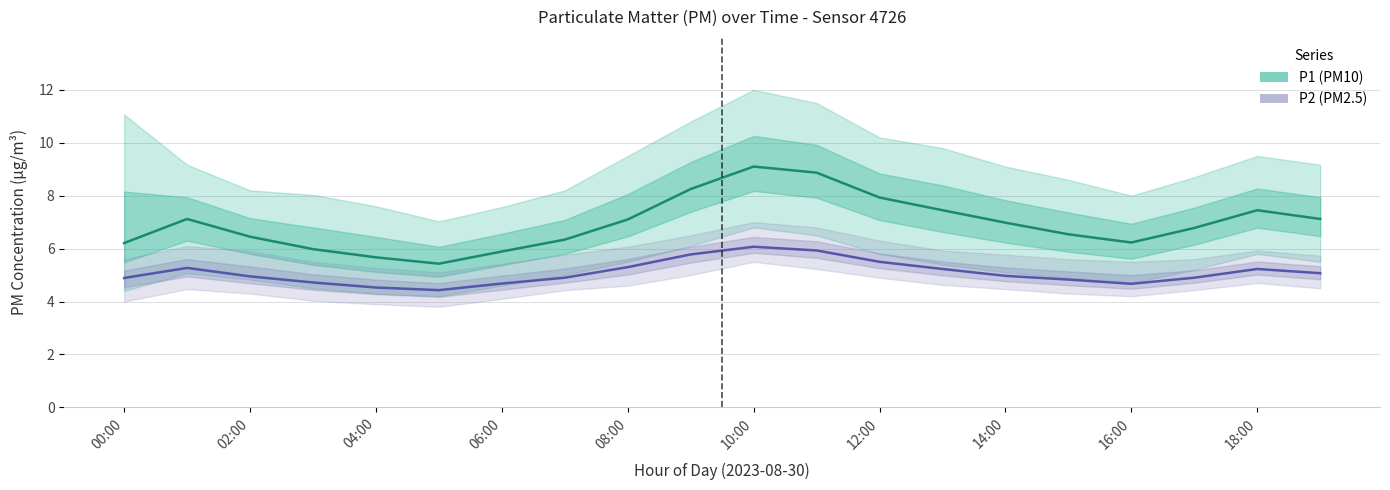

At 10:00, list the series in order from smallest to largest.

P2 (PM2.5), P1 (PM10)